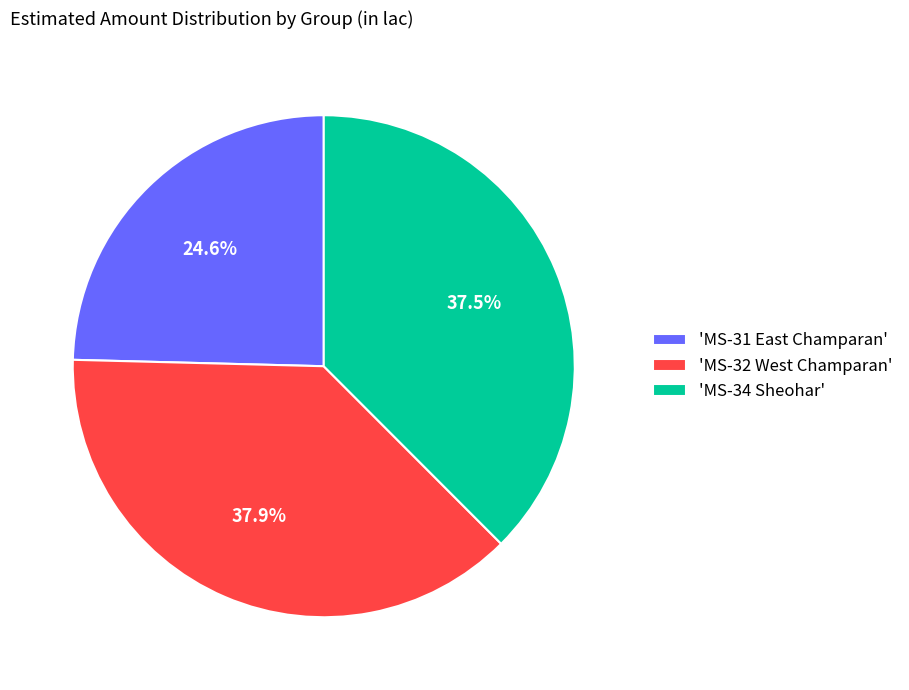

What percentage do 'MS-32 West Champaran' and 'MS-34 Sheohar' together represent?

75.4%